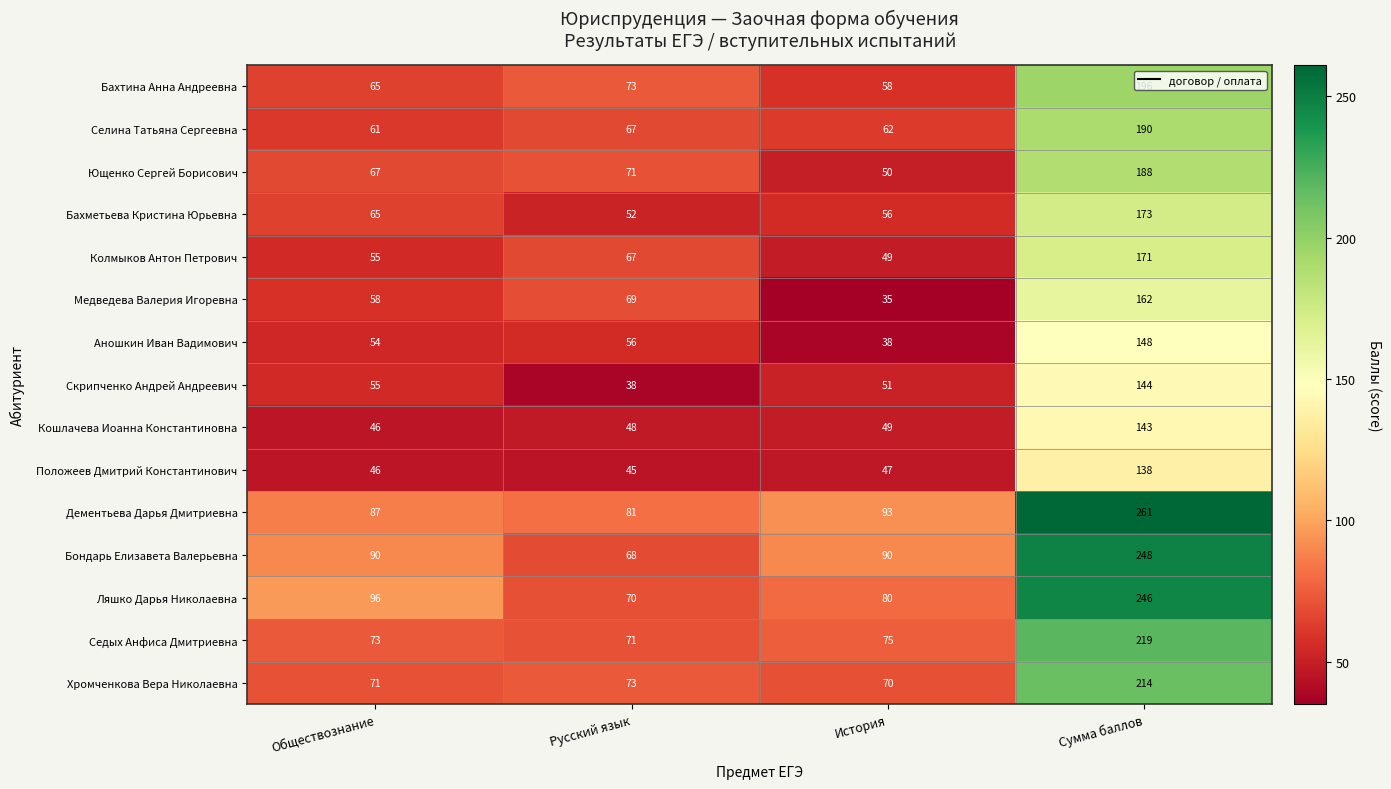

The Седых Анфиса Дмитриевна series shows 108 at История. True or false?

False